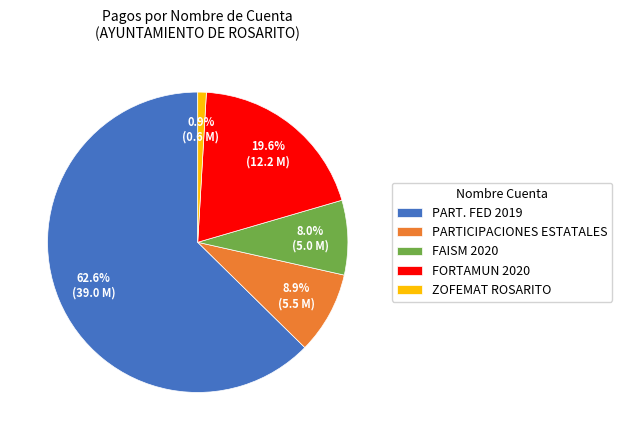

How many slices are in this pie chart?

5